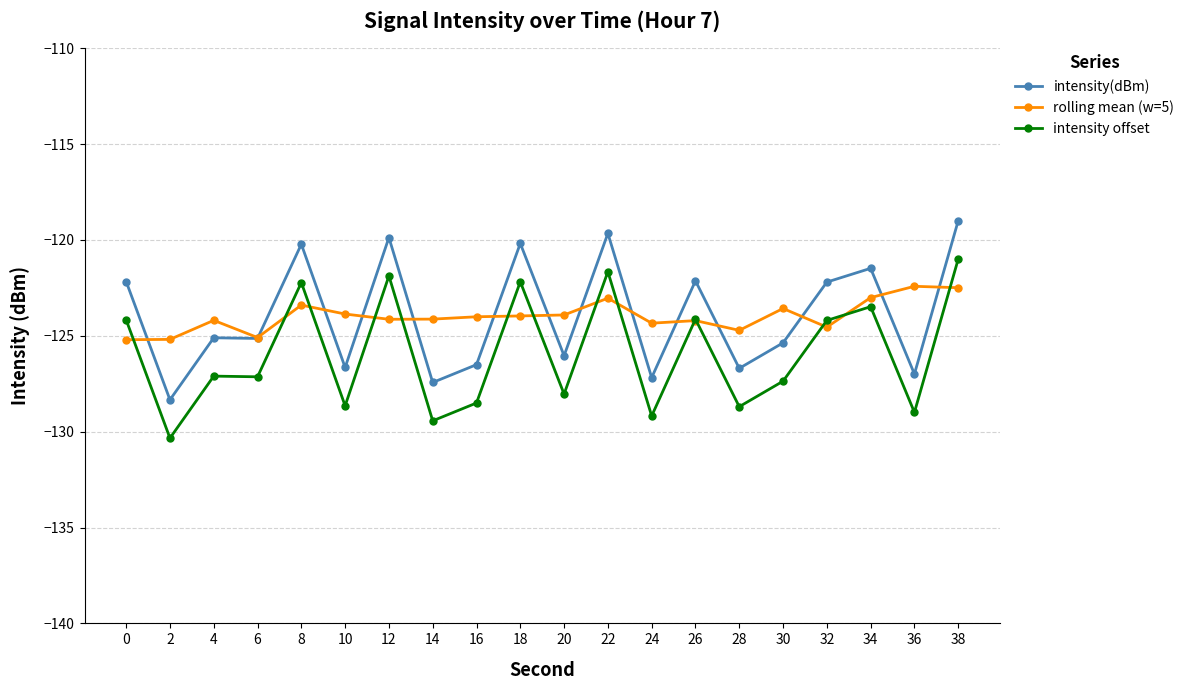

At which category is the sum across all series the highest?

38